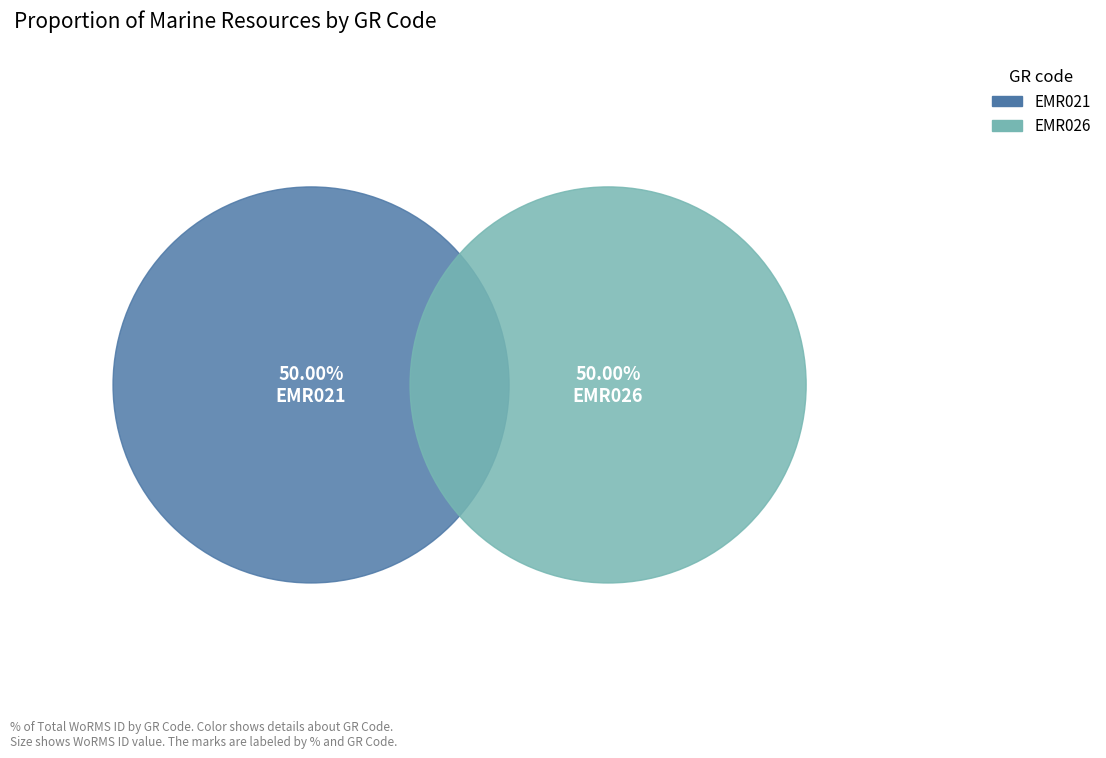

Does EMR021 account for over 50% of the chart?

No